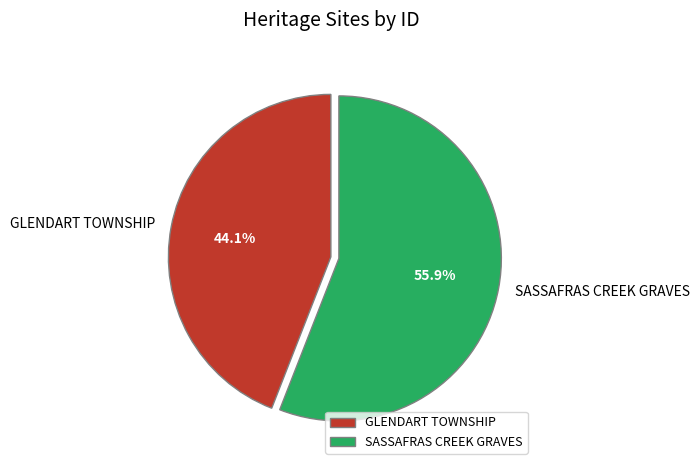

True or false: GLENDART TOWNSHIP accounts for 55% of the total.

False